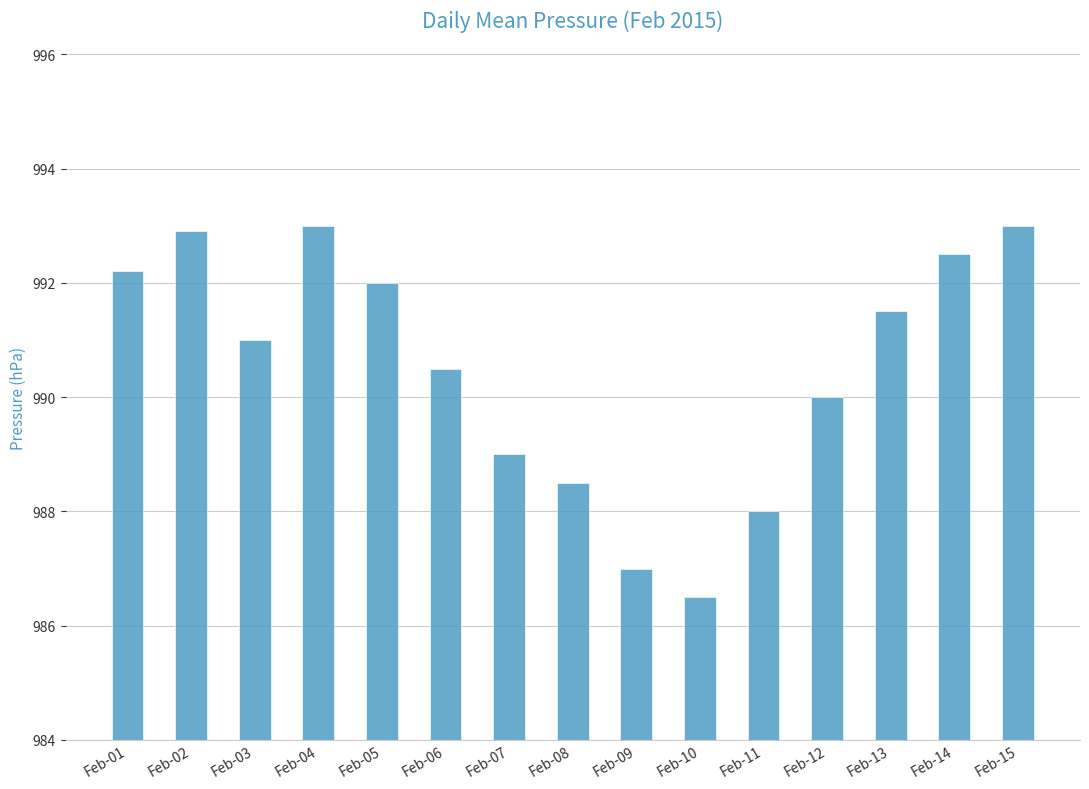

The chart shows a value of 992.5 at Feb-14. True or false?

True